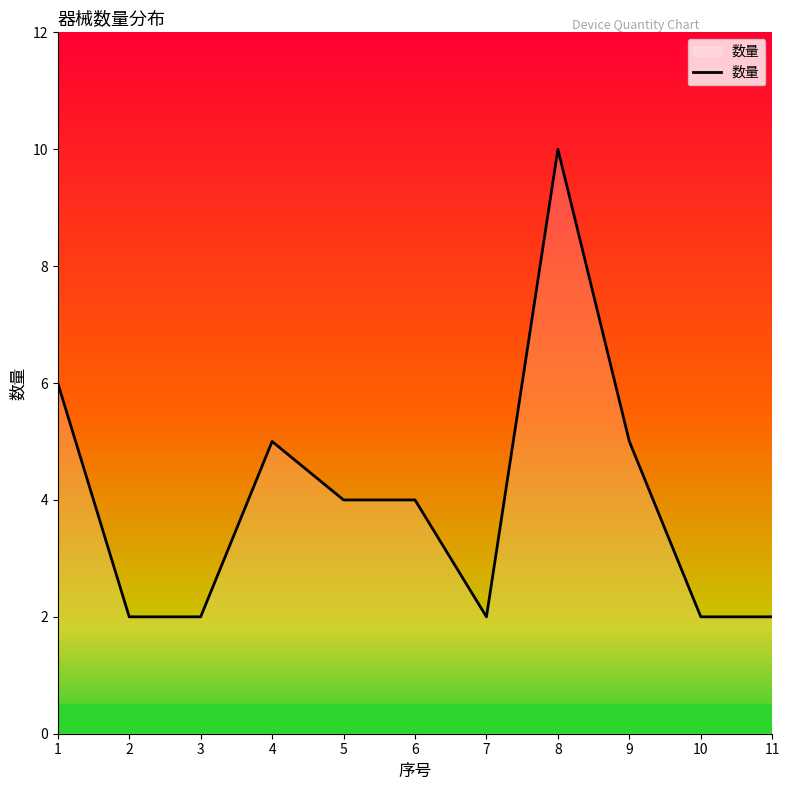

Which has a higher value, 6 or 1?

1